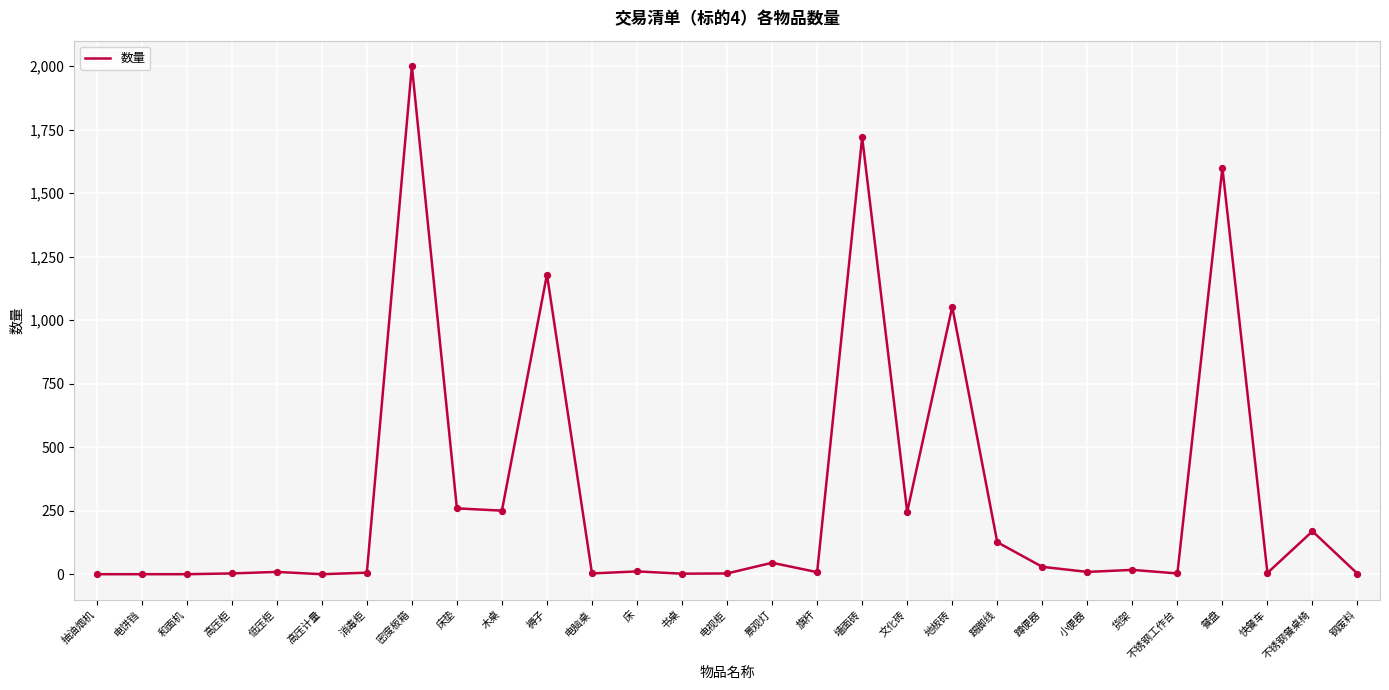

What is the change in value from 电脑桌 to 旗杆?

+5